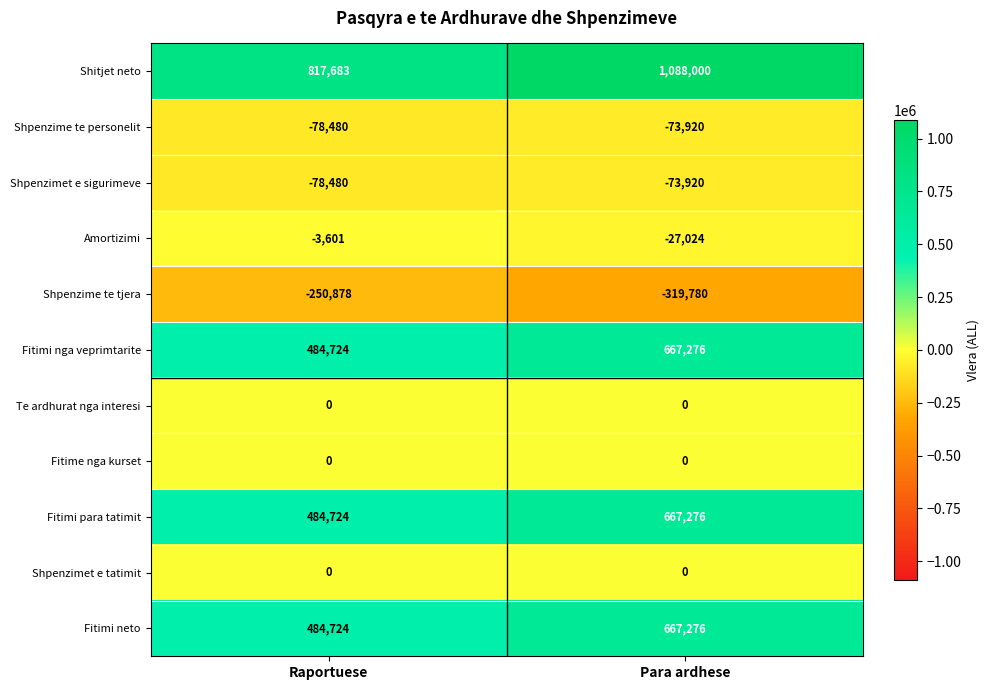

Reading left to right, extract all data points from this chart.

Shitjet neto: 817683	1088000
Shpenzime te personelit: -78480	-73920
Shpenzimet e sigurimeve: -78480	-73920
Amortizimi: -3601	-27024
Shpenzime te tjera: -250878	-319780
Fitimi nga veprimtarite: 484724	667276
Te ardhurat nga interesi: 0	0
Fitime nga kurset: 0	0
Fitimi para tatimit: 484724	667276
Shpenzimet e tatimit: 0	0
Fitimi neto: 484724	667276